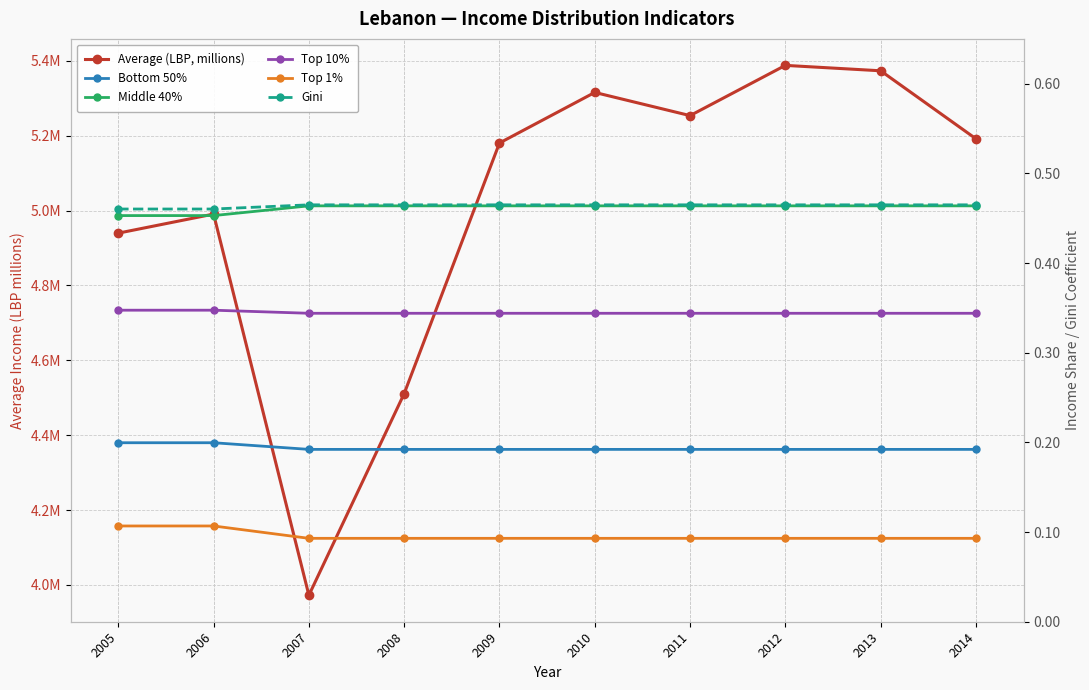

What is the value of the Middle 40% point at the 5th from the left?

0.5